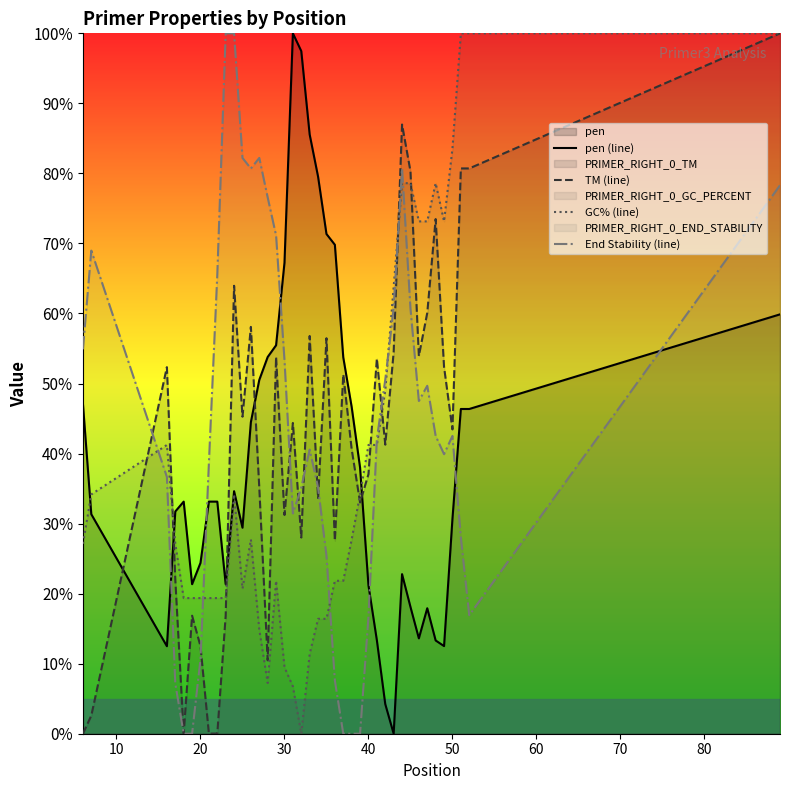

Which series has the largest range (max minus min)?

pen (line)